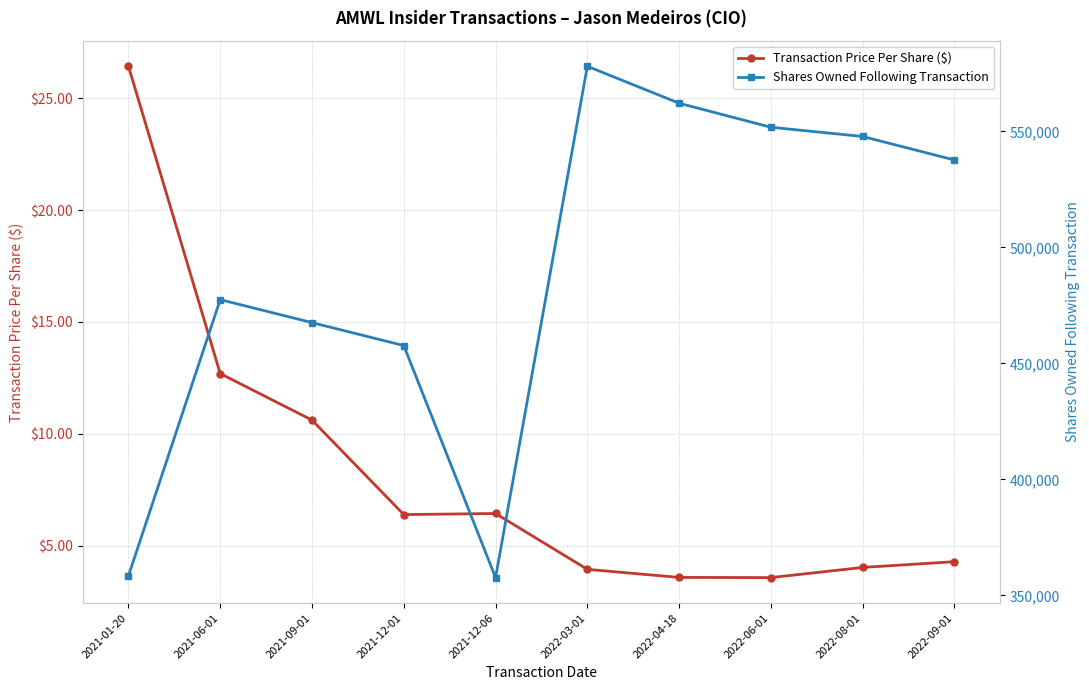

What is the label of the 9th point from the left?

2022-08-01